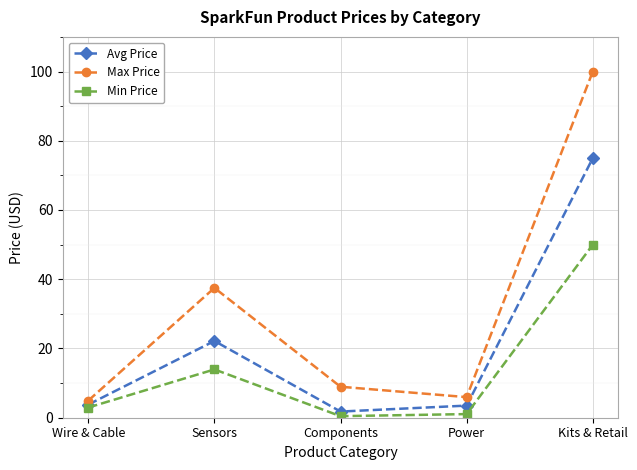

True or false: Avg Price has more than 0 points higher than both neighbors.

True